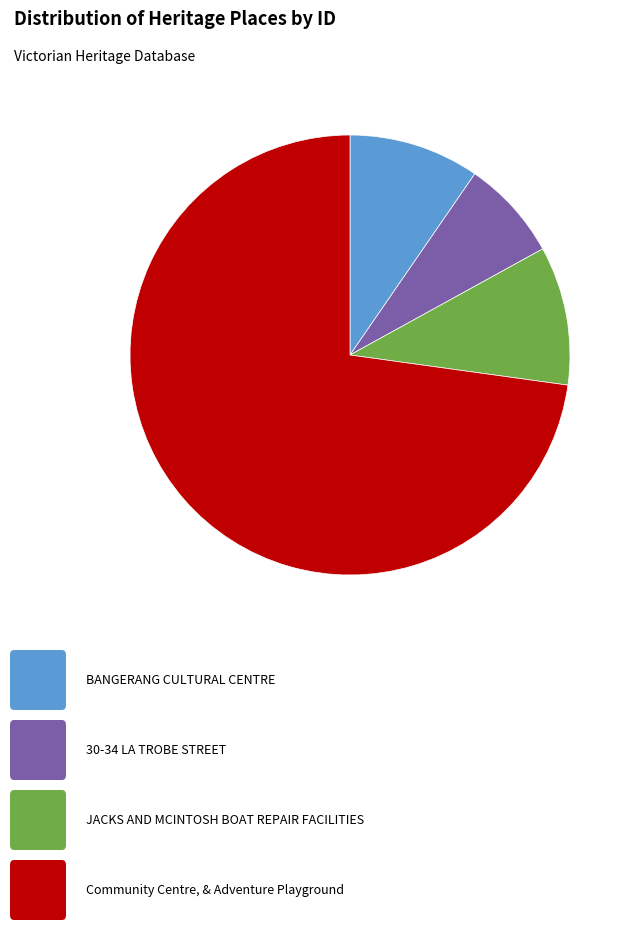

Count the number of slices in the pie.

4